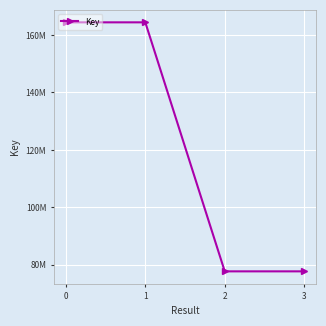

What is the ratio of the value at 3 to the value at 1?

0.5